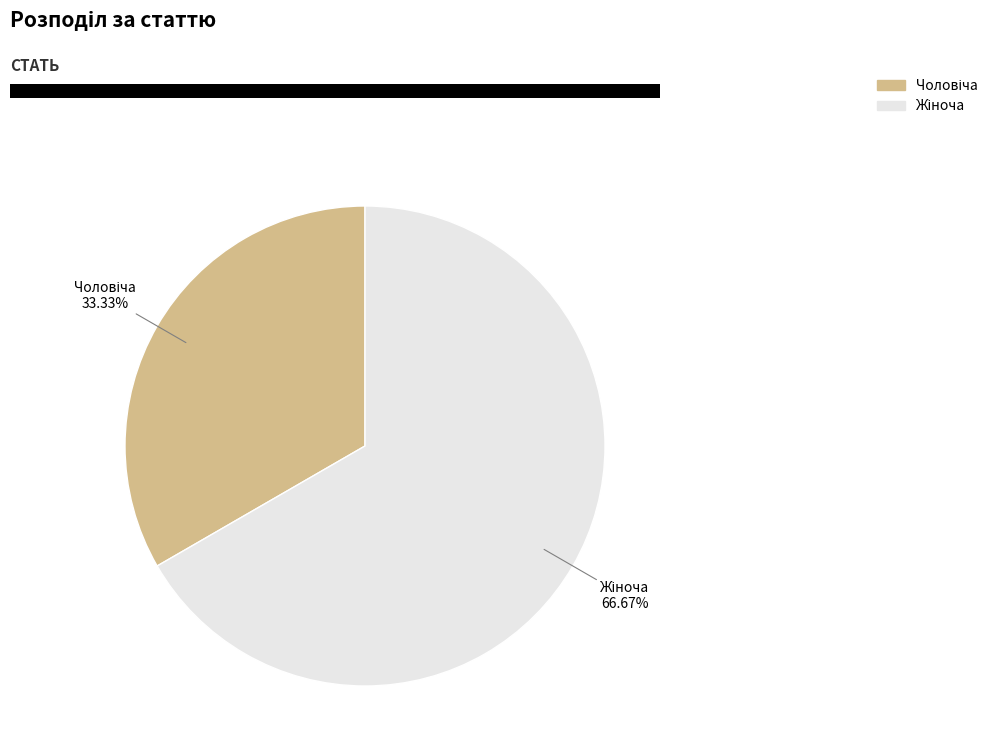

Count the number of slices in the pie.

2